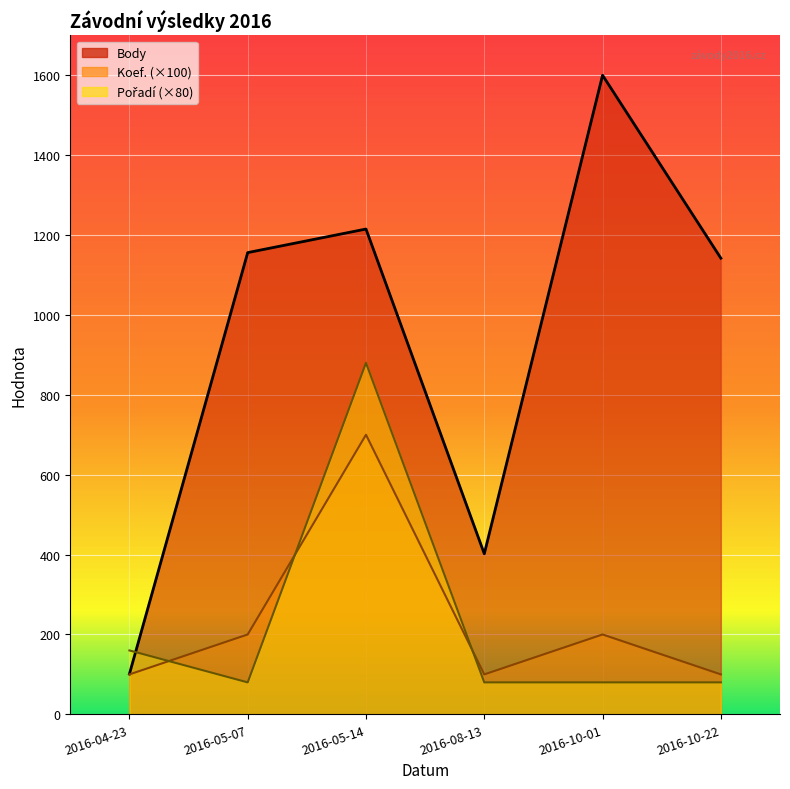

Does the chart display data point markers on the line(s)?

No